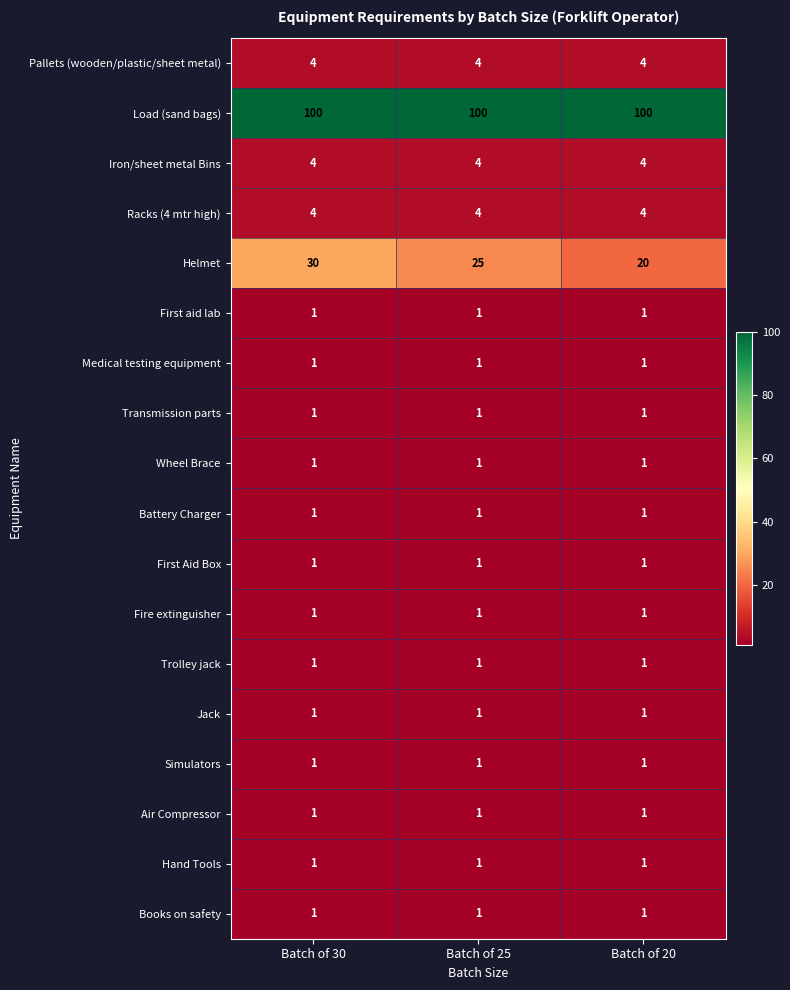

What is the spread (max minus min) of values at Batch of 20?

99